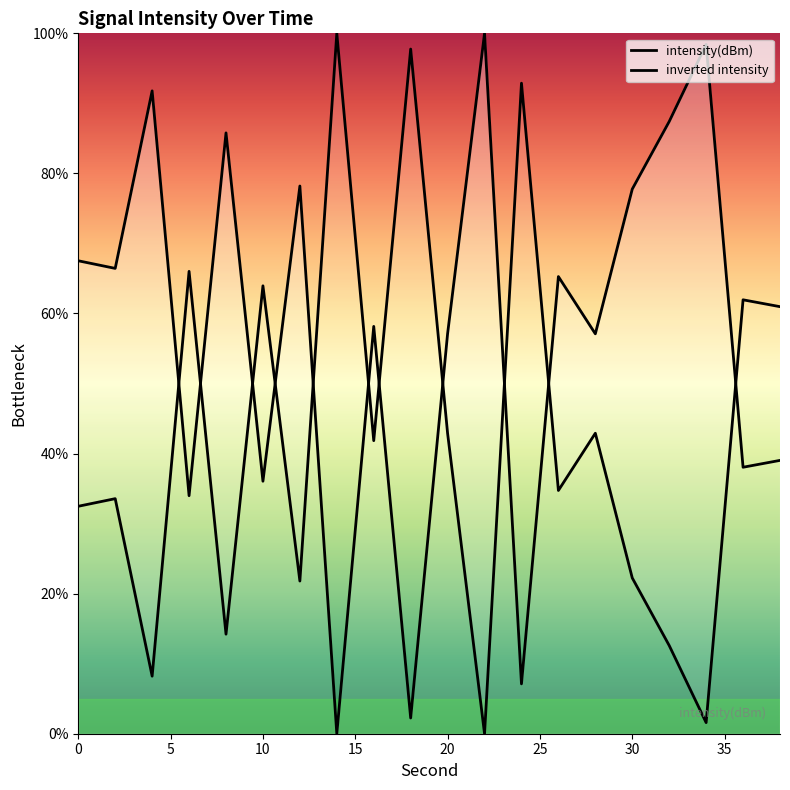

What is the difference between the maximum and second lowest values in the inverted intensity series?

98.4